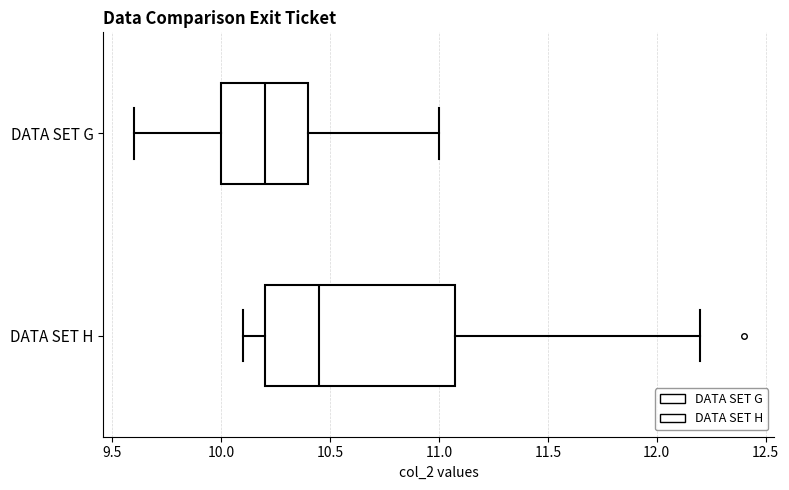

Reading bottom to top, read every box against the x-axis: the position of its median line, the range the box covers, and the ends of its whiskers. The values are not printed on the chart, so give them approximately, as read against the axis.

DATA SET H: median 10.45, box 10.20 to 11.10, whiskers 10.10 to 12.20
DATA SET G: median 10.20, box 10.00 to 10.40, whiskers 9.60 to 11.00